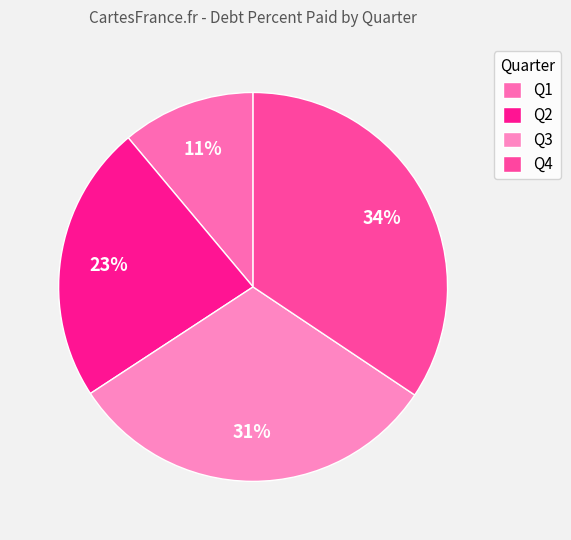

Rank the categories by value from highest to lowest.

Q4, Q3, Q2, Q1